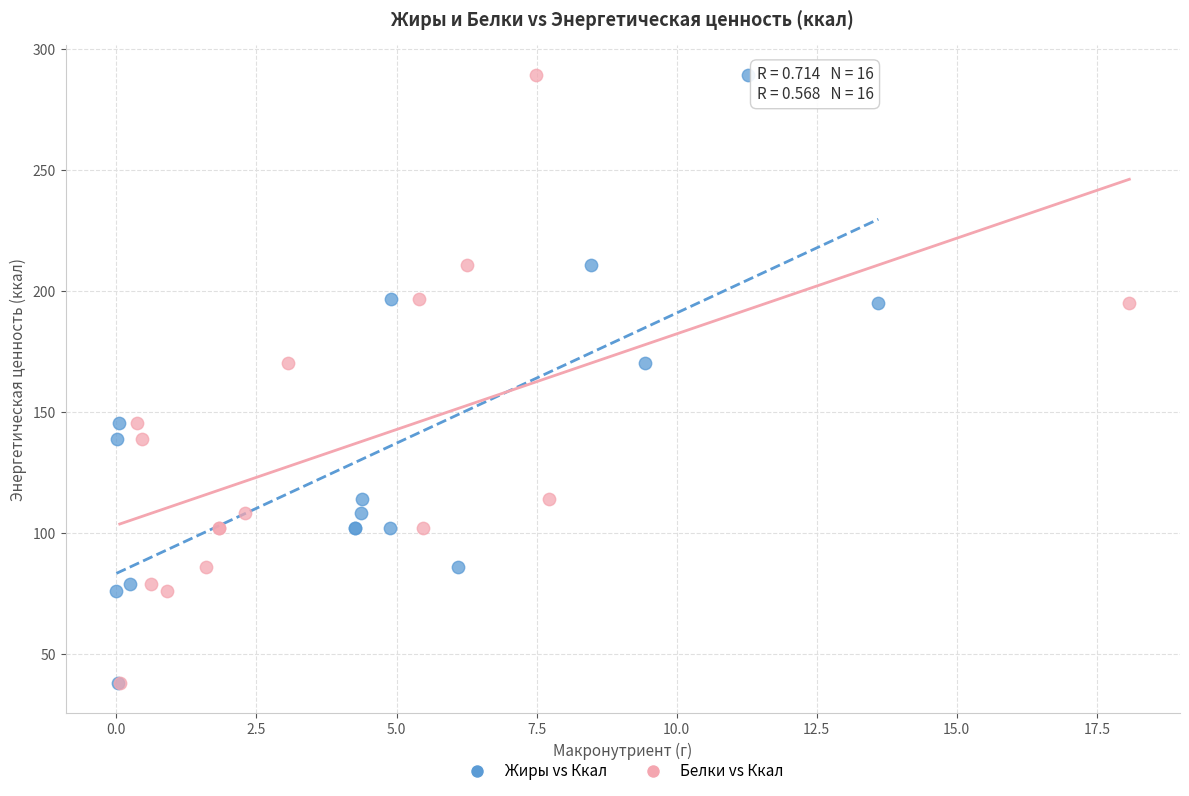

What are all the series names shown in the legend?

Жиры vs Ккал, Белки vs Ккал